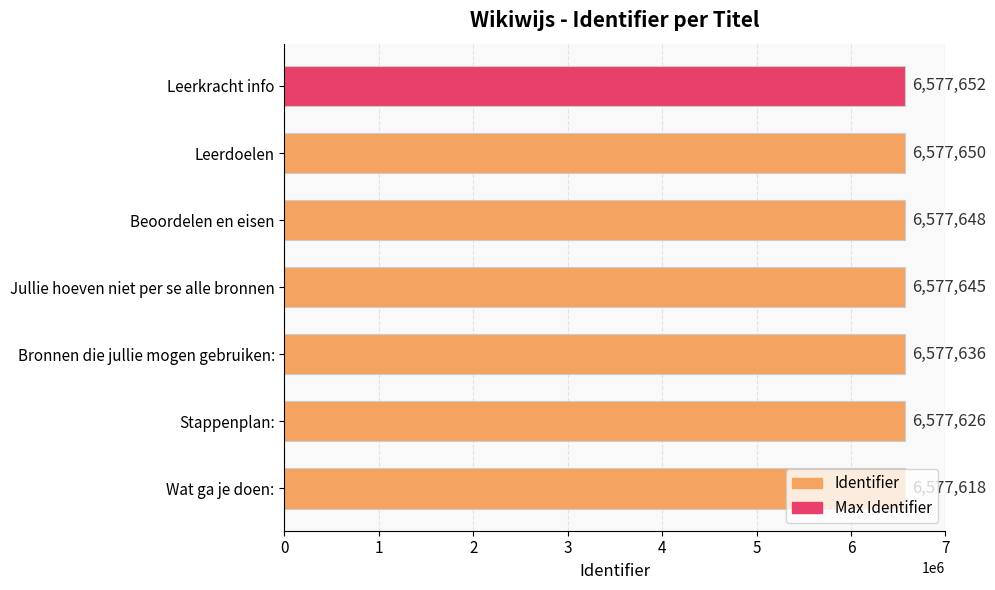

List the labels in order of value, smallest first.

Wat ga je doen:, Stappenplan:, Bronnen die jullie mogen gebruiken:, Jullie hoeven niet per se alle bronnen, Beoordelen en eisen, Leerdoelen, Leerkracht info